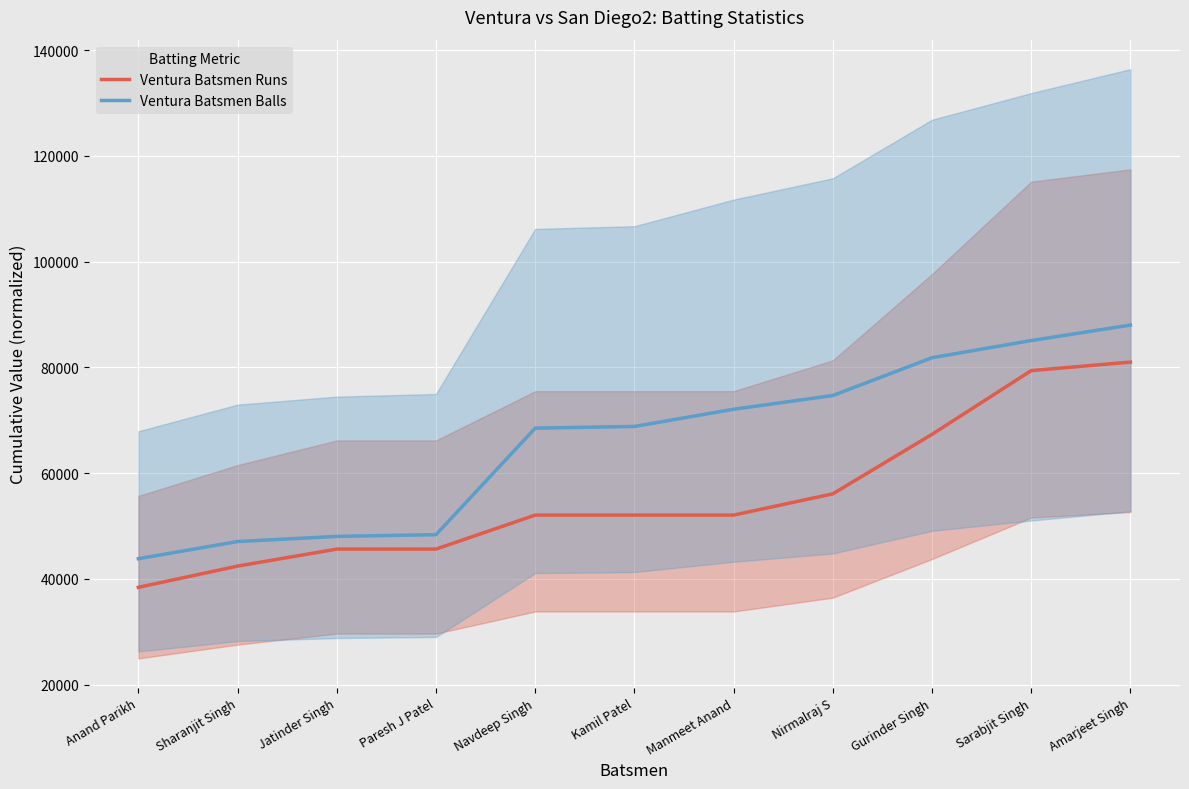

Between Sharanjit Singh and Gurinder Singh, which is larger?

Gurinder Singh